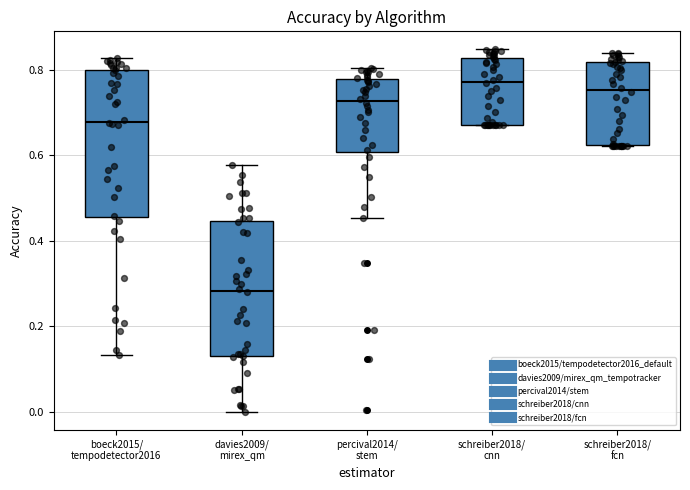

Where is the lower edge of the box for boeck2015/ tempodetector2016 on the y-axis? The values are not printed on the chart, so give them approximately, as read against the axis.

0.46